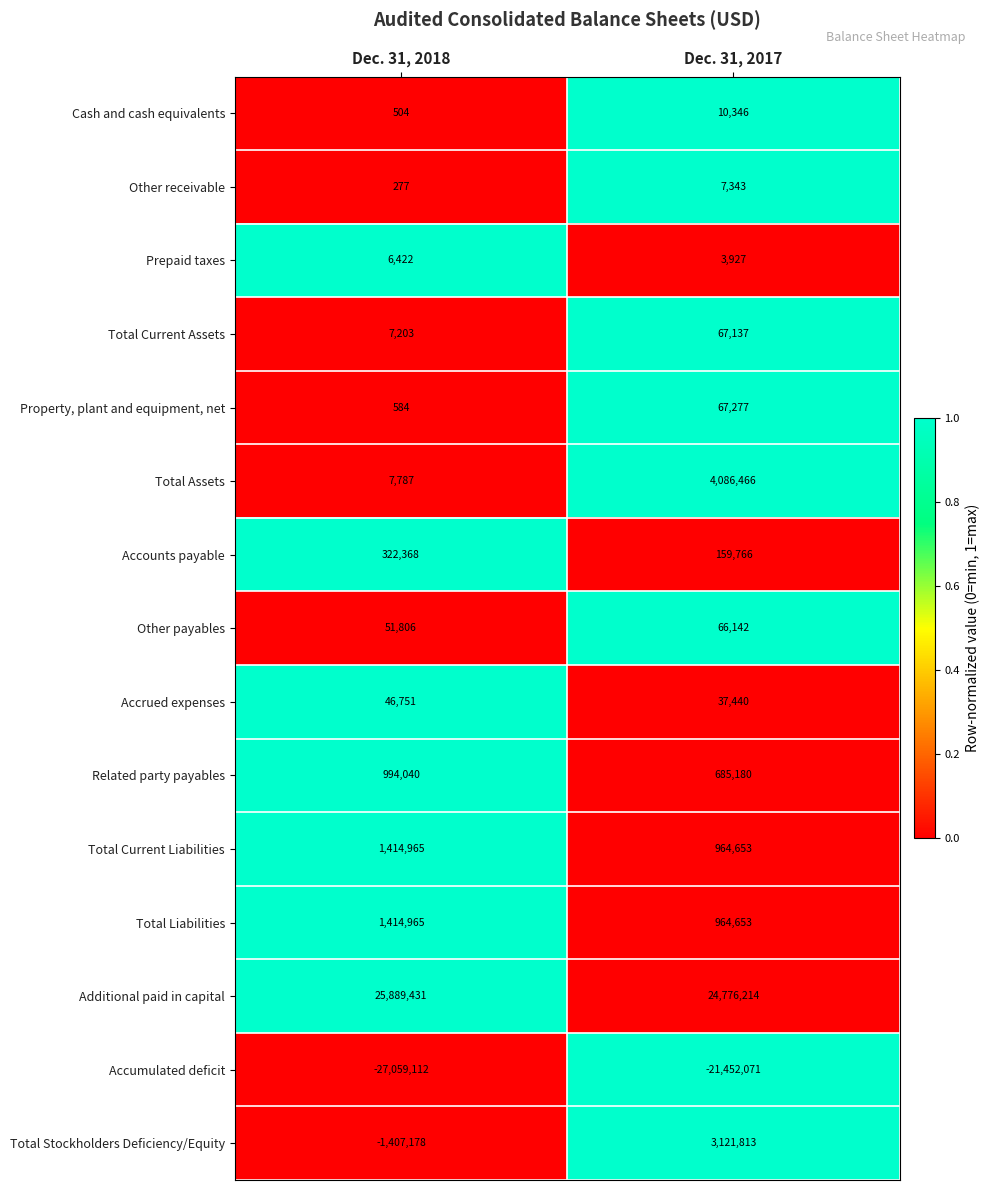

What is the approximate value of Accrued expenses at Dec. 31, 2018, to the nearest 50?

46750